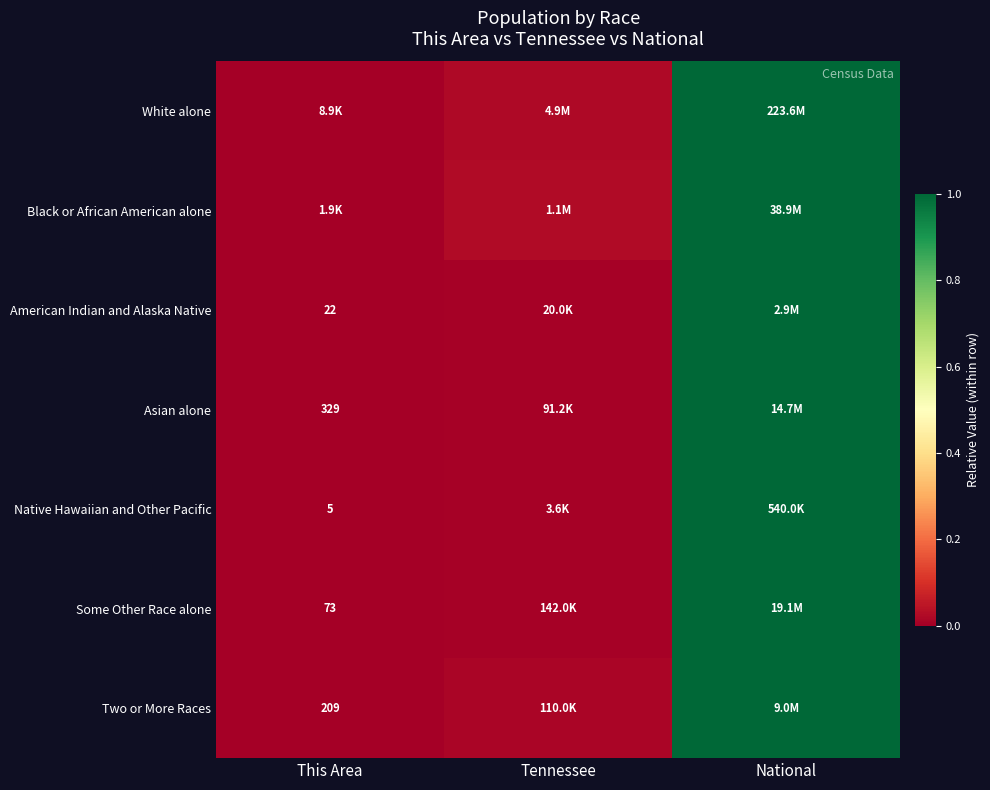

True or false: White alone has a value of 0.0 at Tennessee.

False